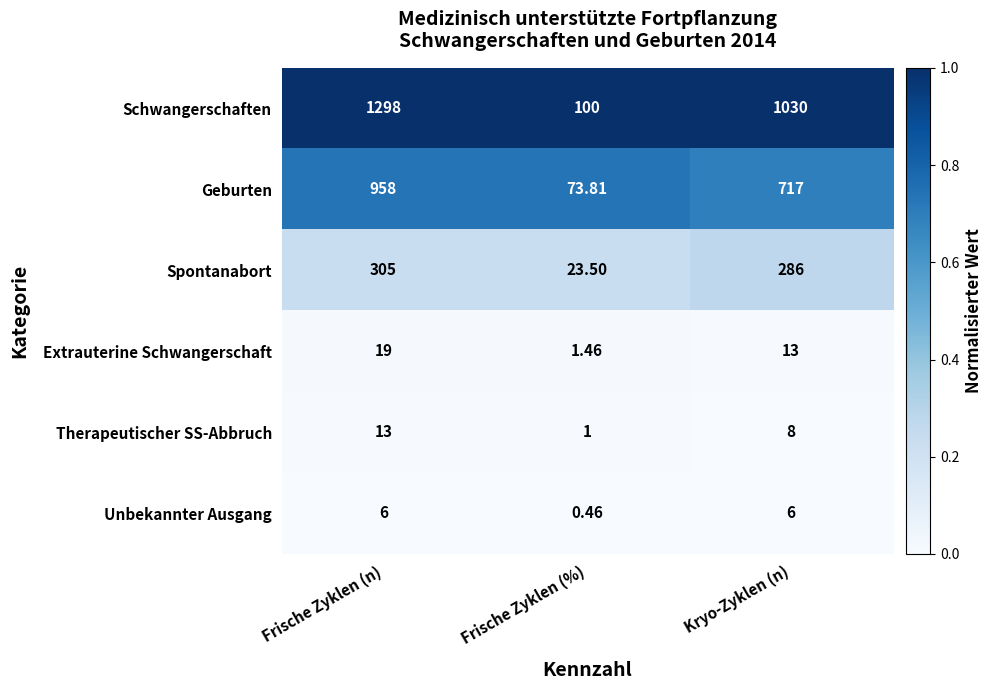

Where does the Schwangerschaften series first go above 1030?

Frische Zyklen (n)